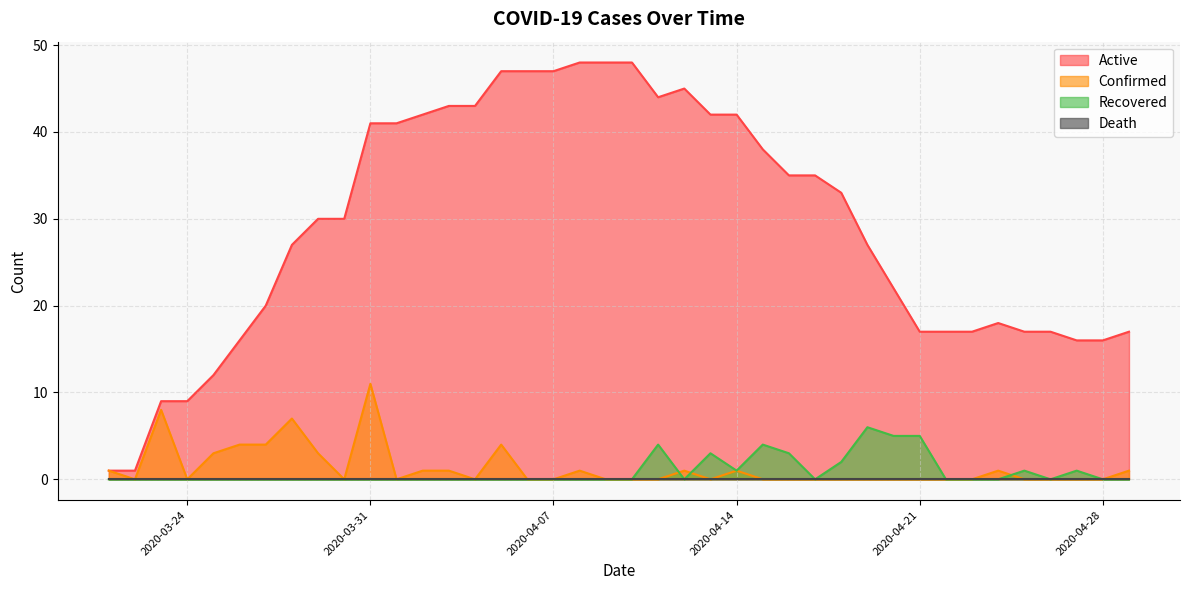

What is the greatest value displayed?

48